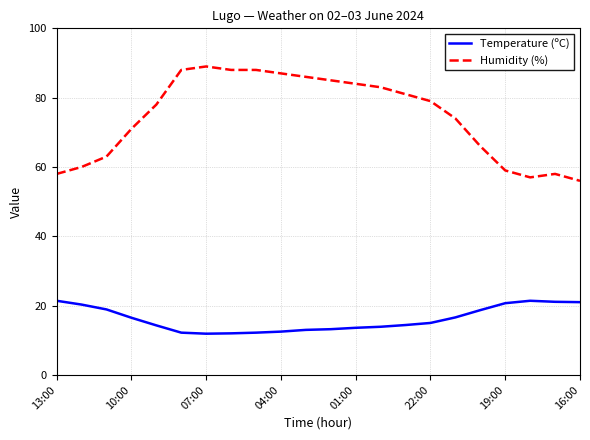

True or false: Humidity (%) and Temperature (ºC) cross at least once.

False